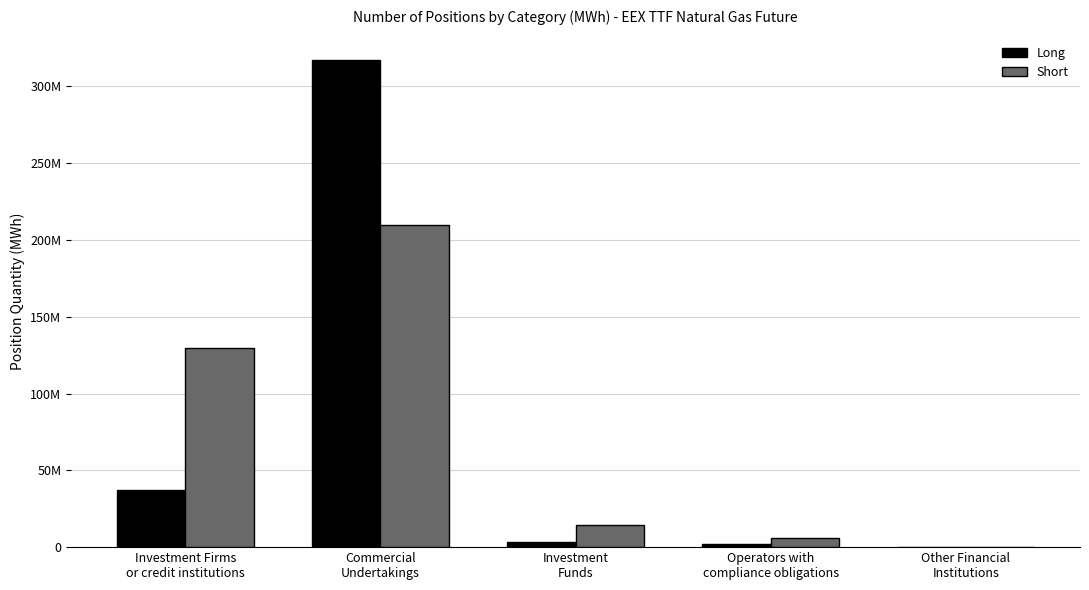

What is the sum of all Long values?

359969387.0